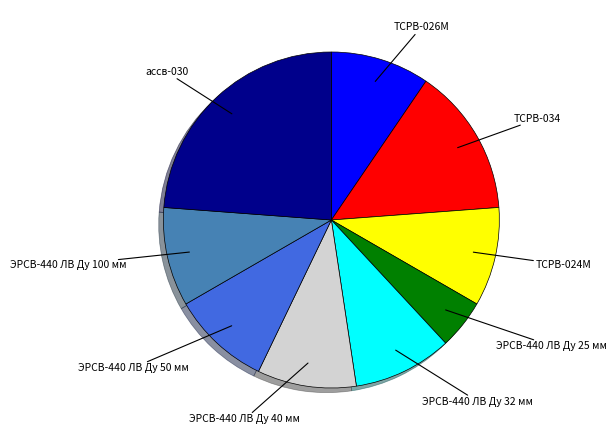

Is there any slice that represents more than half of the pie?

No